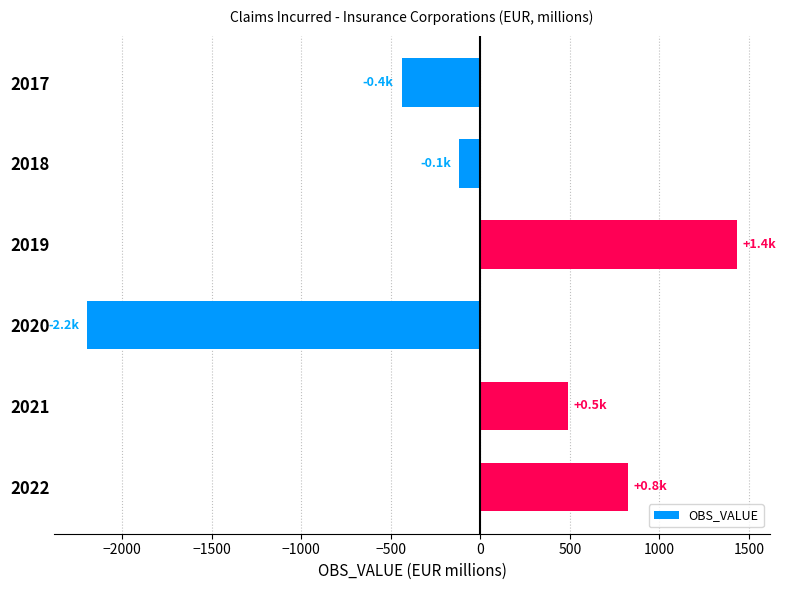

The value at 2020 is -1436.6. True or false?

False